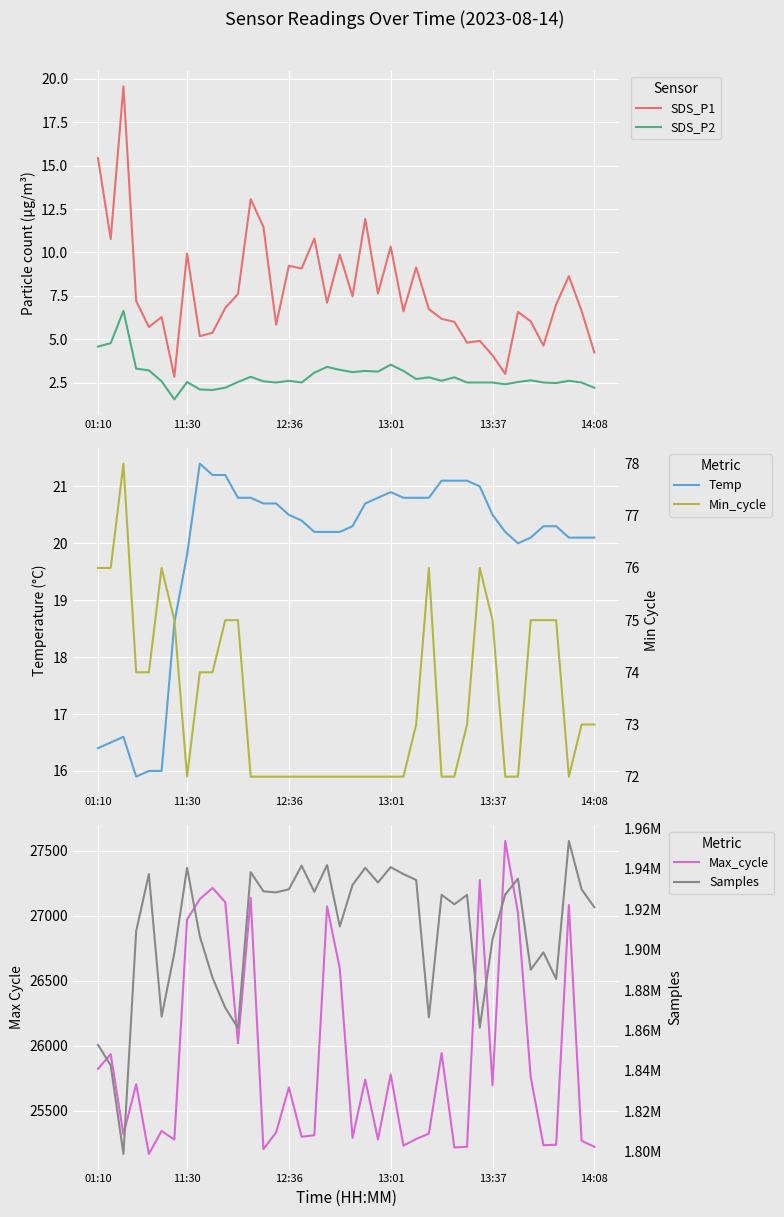

How many interior local valleys does the Min_cycle series have?

2